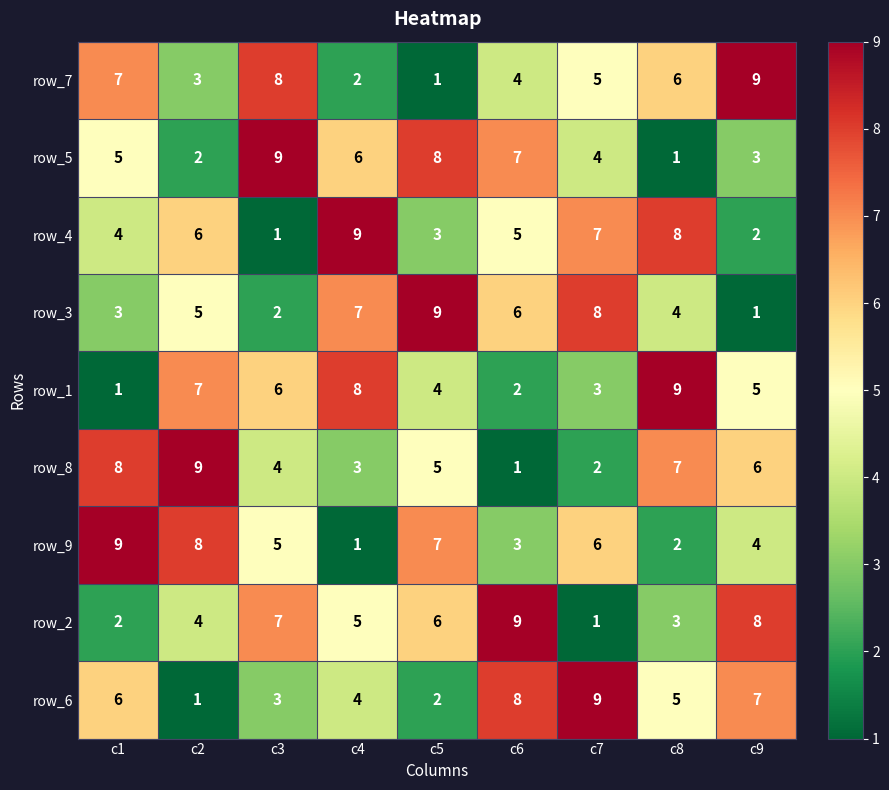

The value of row_3 at c2 is 2. True or false?

False